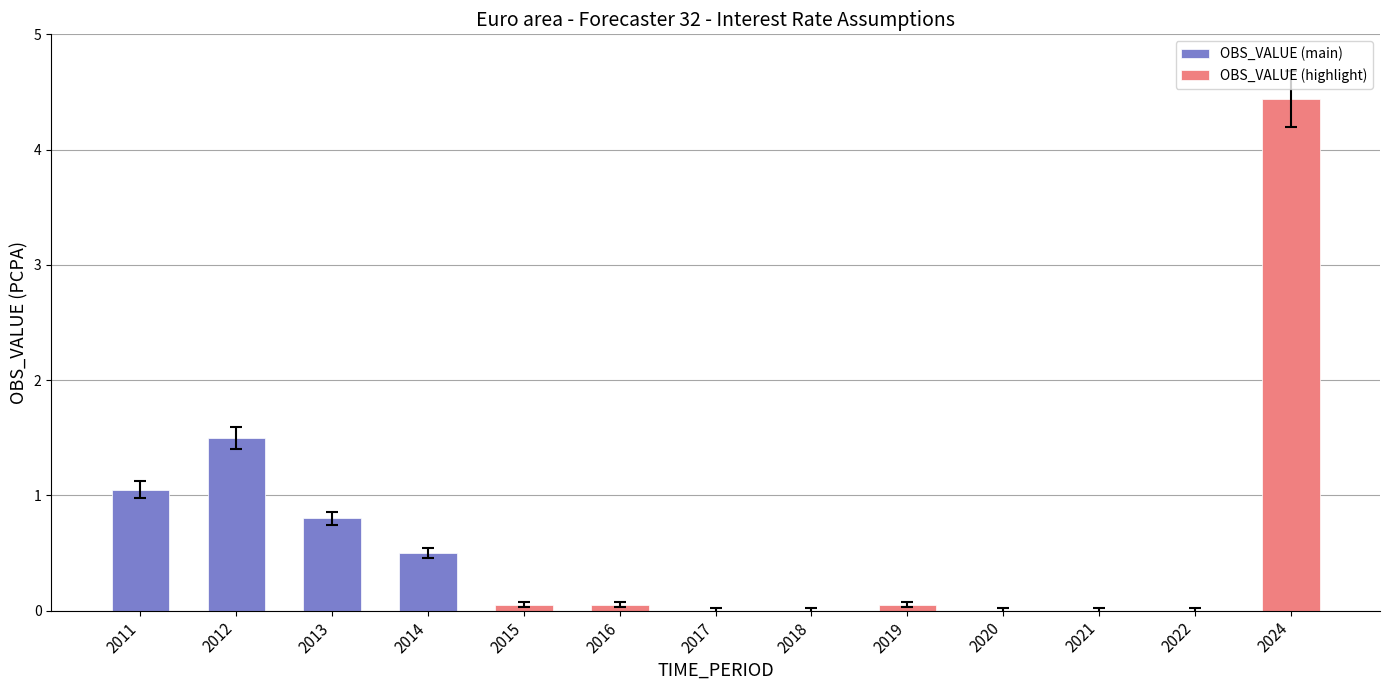

At which category does the chart reach its peak across all series?

2024